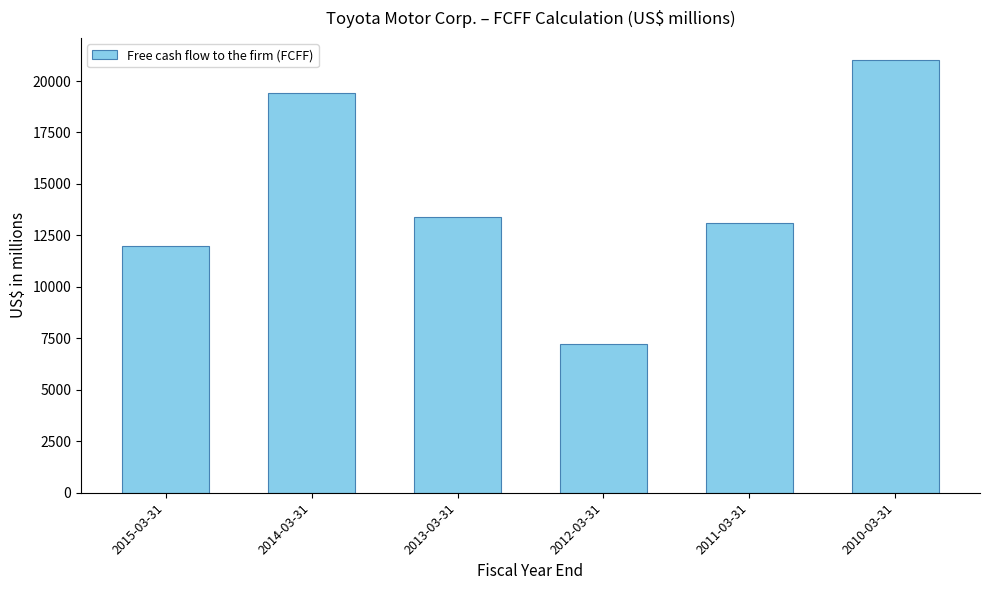

What is the sum of all values?

86202